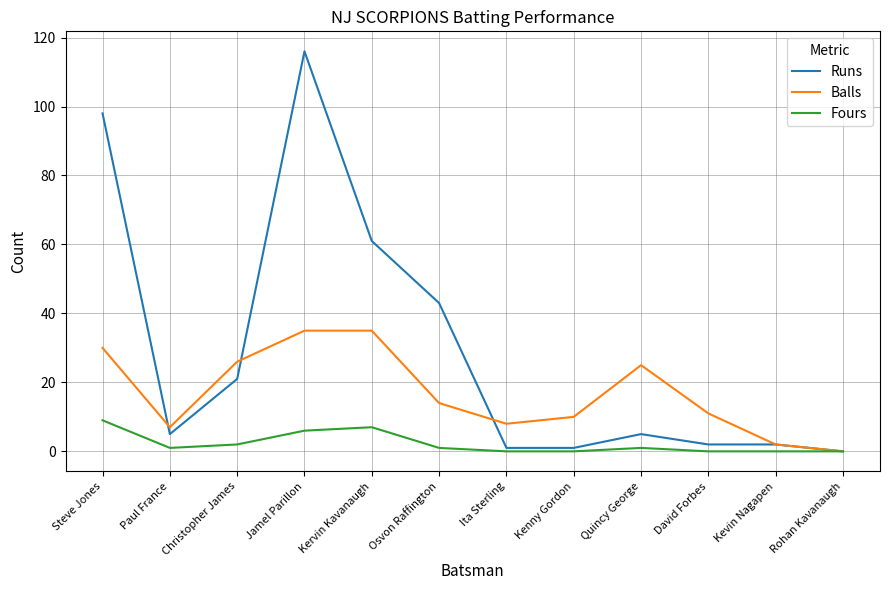

Where does the Runs series first go above 5?

Steve Jones